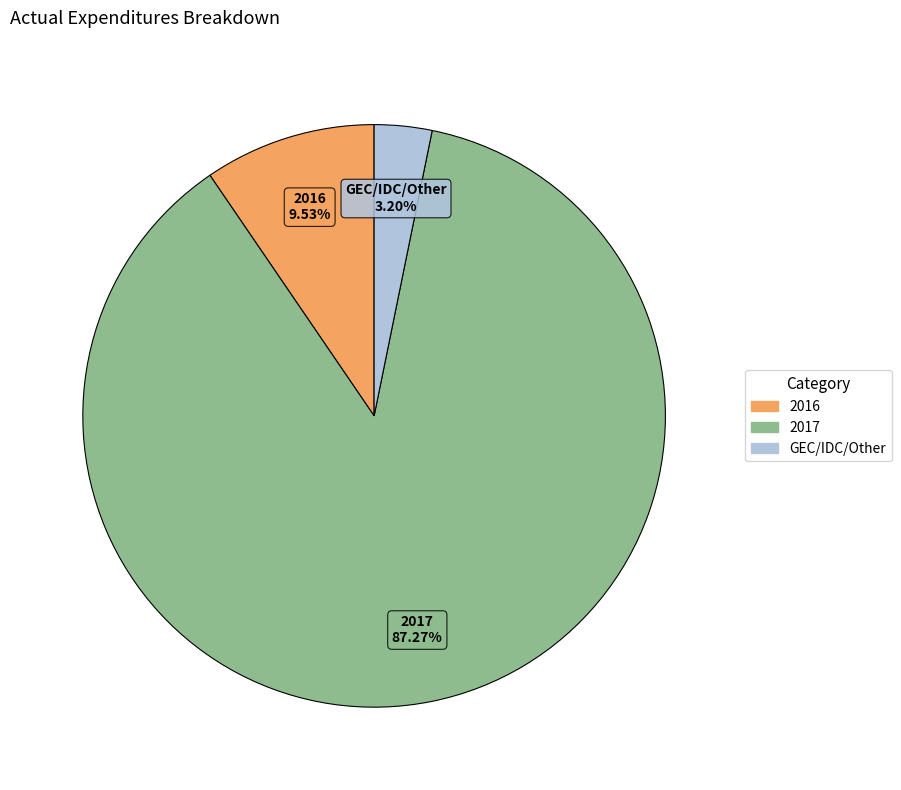

Which slice represents more than half of the pie?

2017